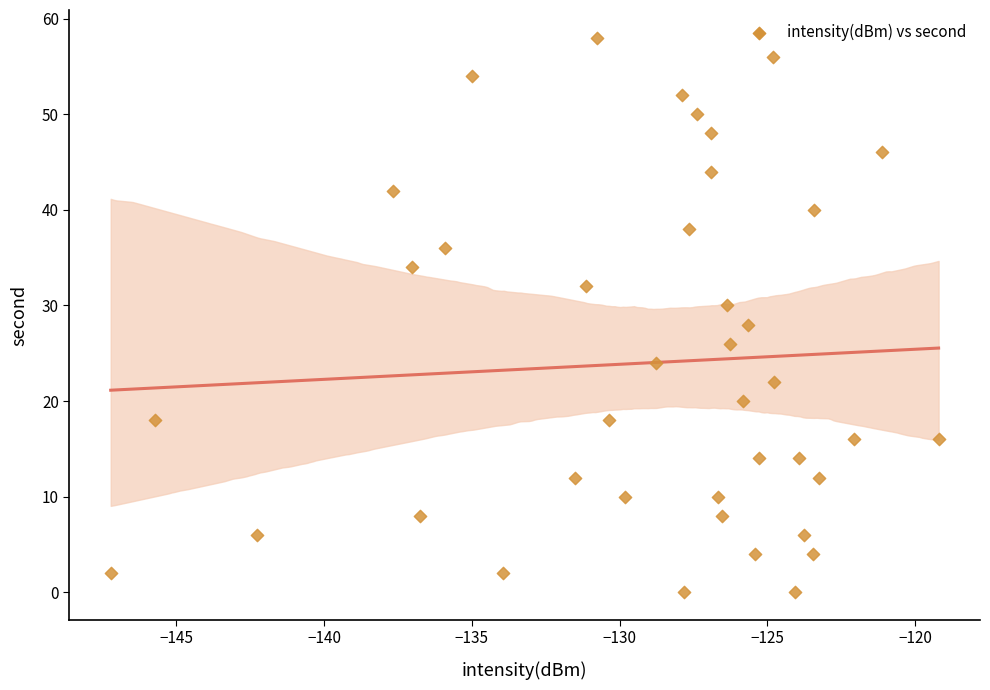

What is the range of Y values (max minus min)?

58